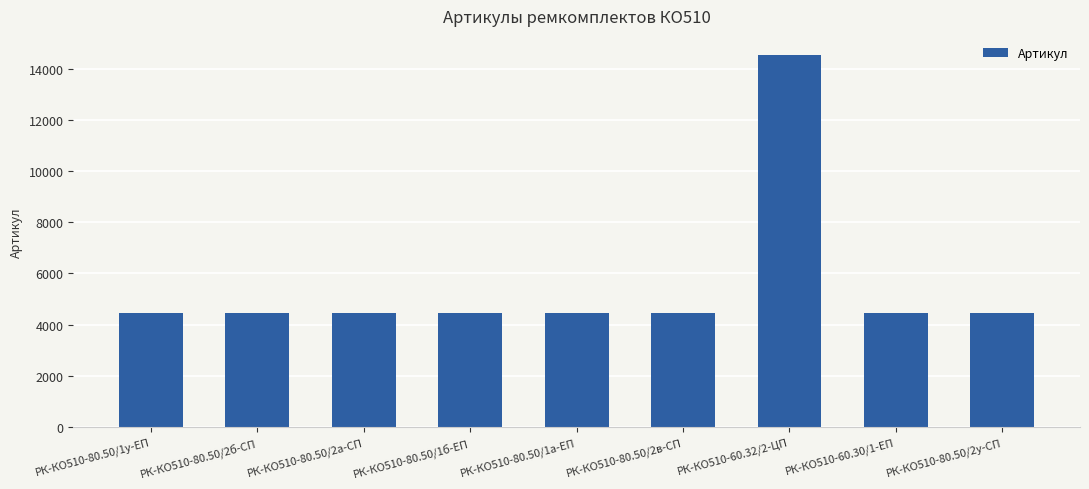

What is the maximum value shown in the chart?

14551